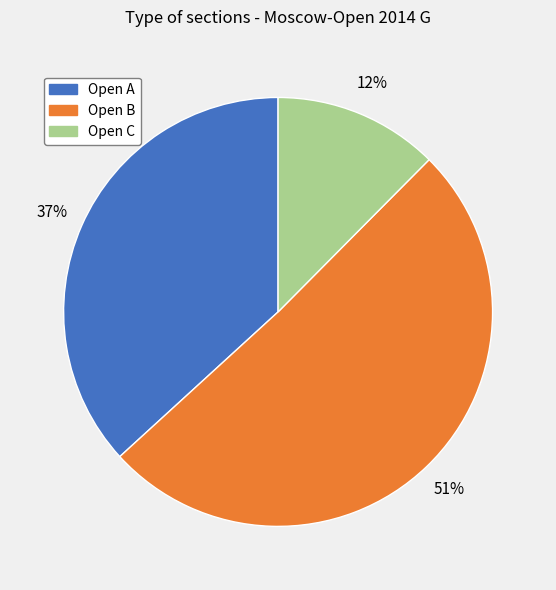

Is there a majority slice in this chart?

Yes